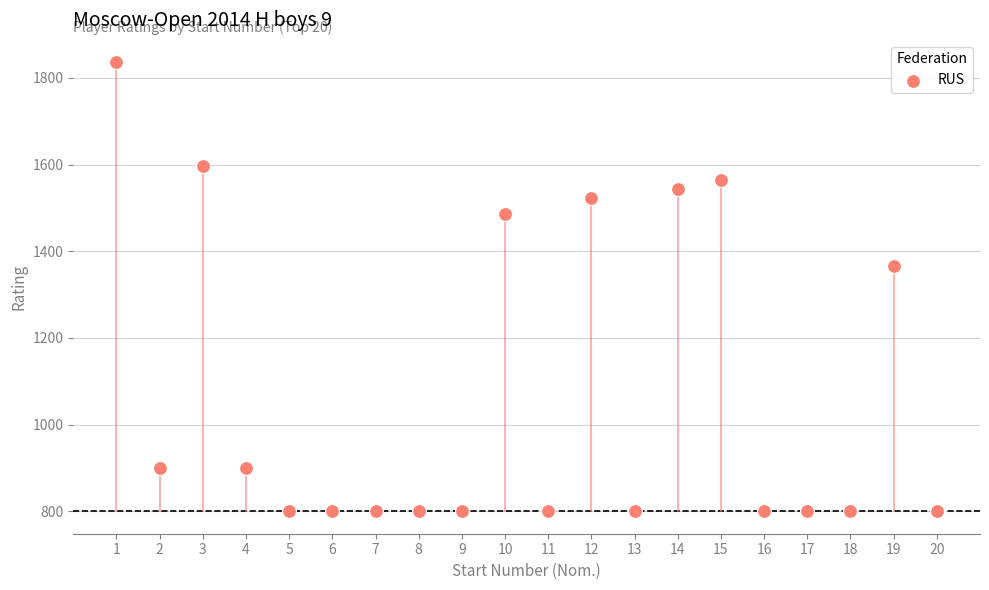

What Y value in the scatter plot is closest to 1318?

1367